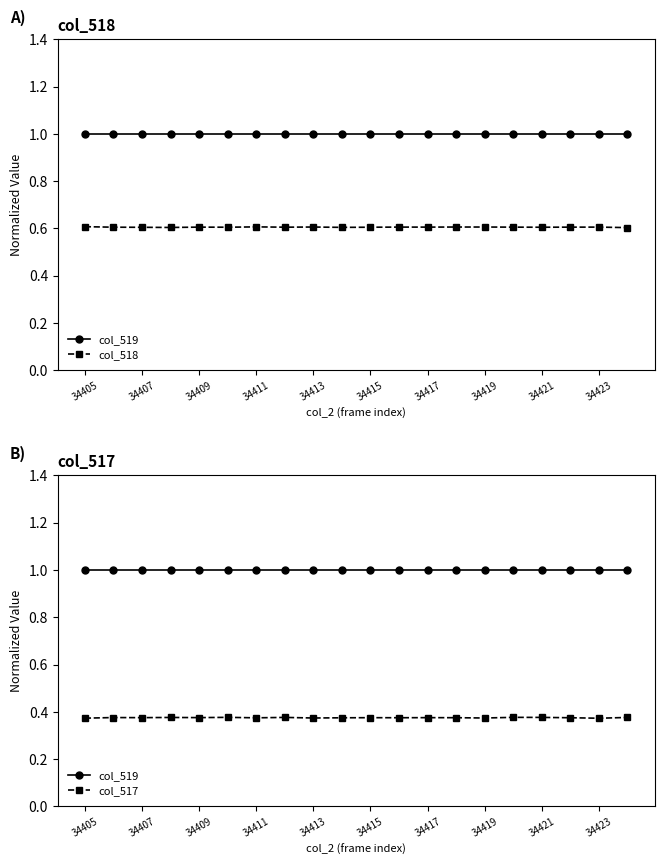

True or false: col_517 has a value of 0.5 at 34419.

False